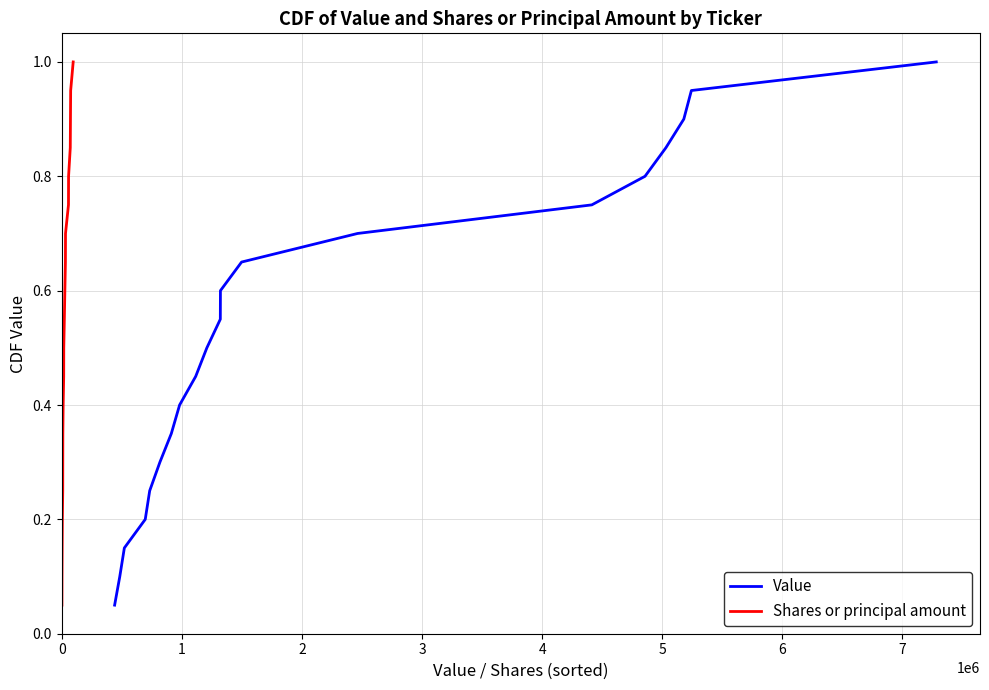

Between 2 and 7, which series saw the biggest shift?

Value